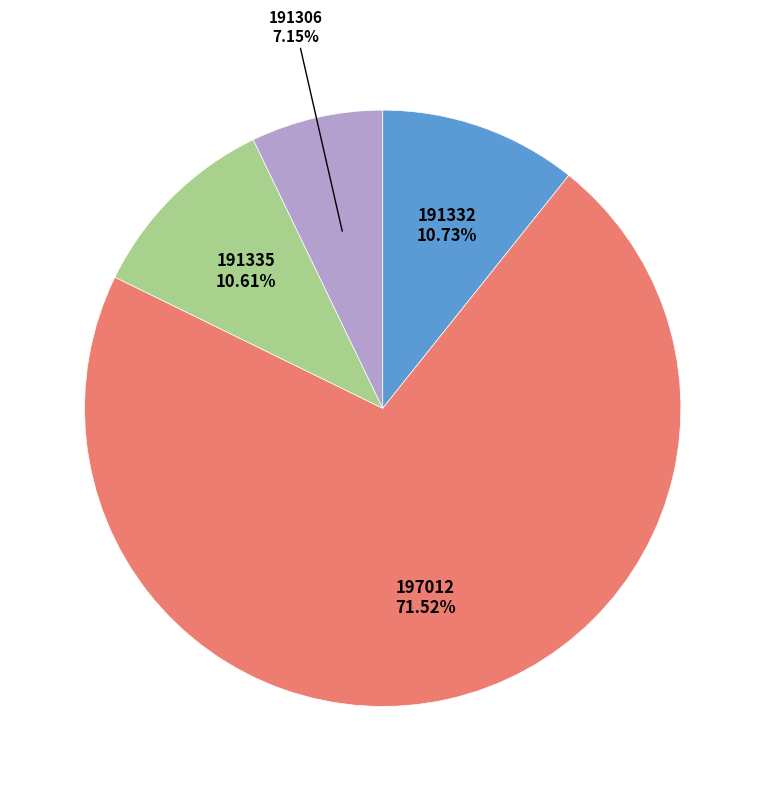

How many segments does this pie chart have?

4